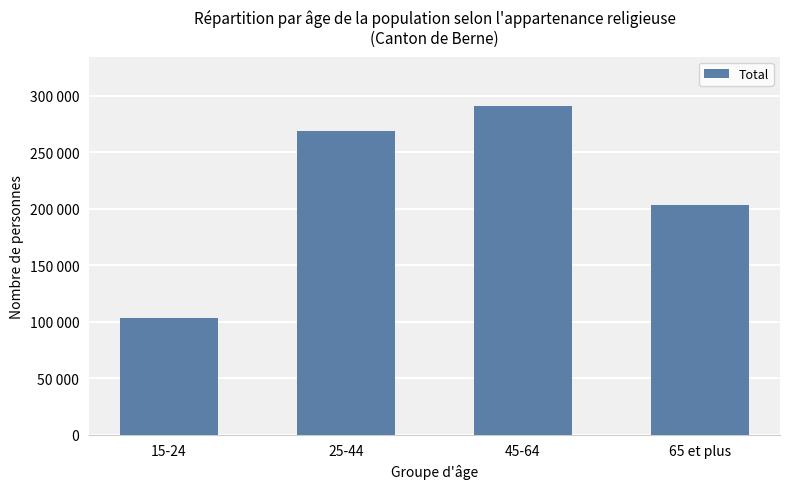

What is the approximate value at 15-24?

102973